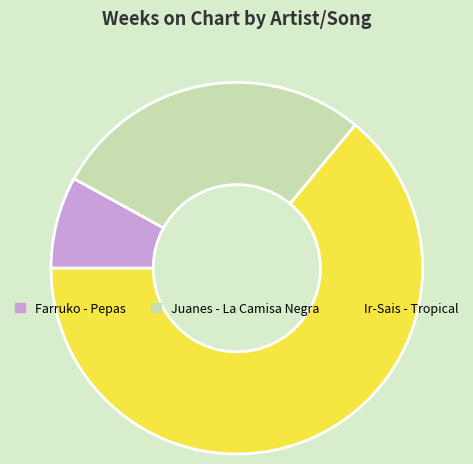

Rank the categories by value from highest to lowest.

Ir-Sais - Tropical, Juanes - La Camisa Negra, Farruko - Pepas